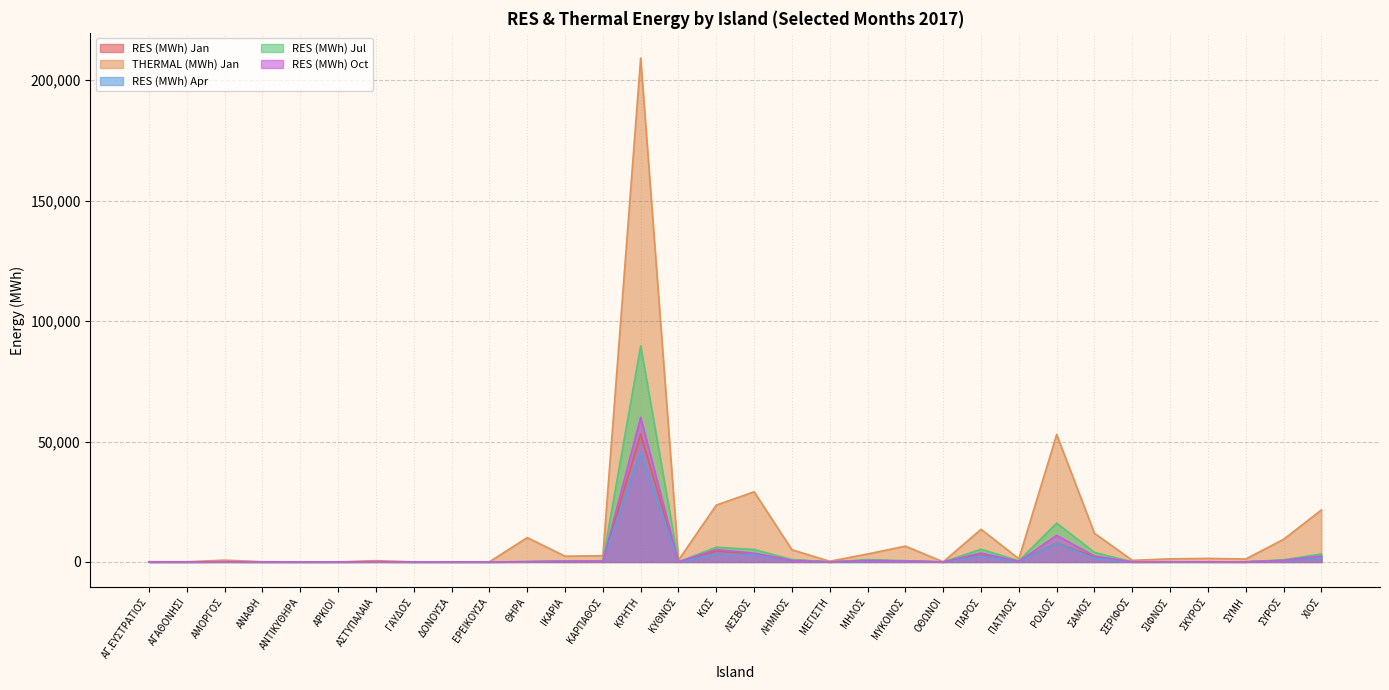

How many interior local valleys does the RES (MWh) Jan series have?

6